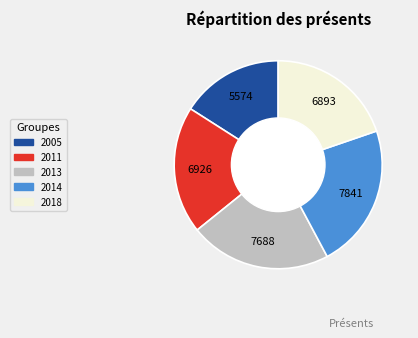

The 2005 slice represents 28% of the pie. True or false?

False